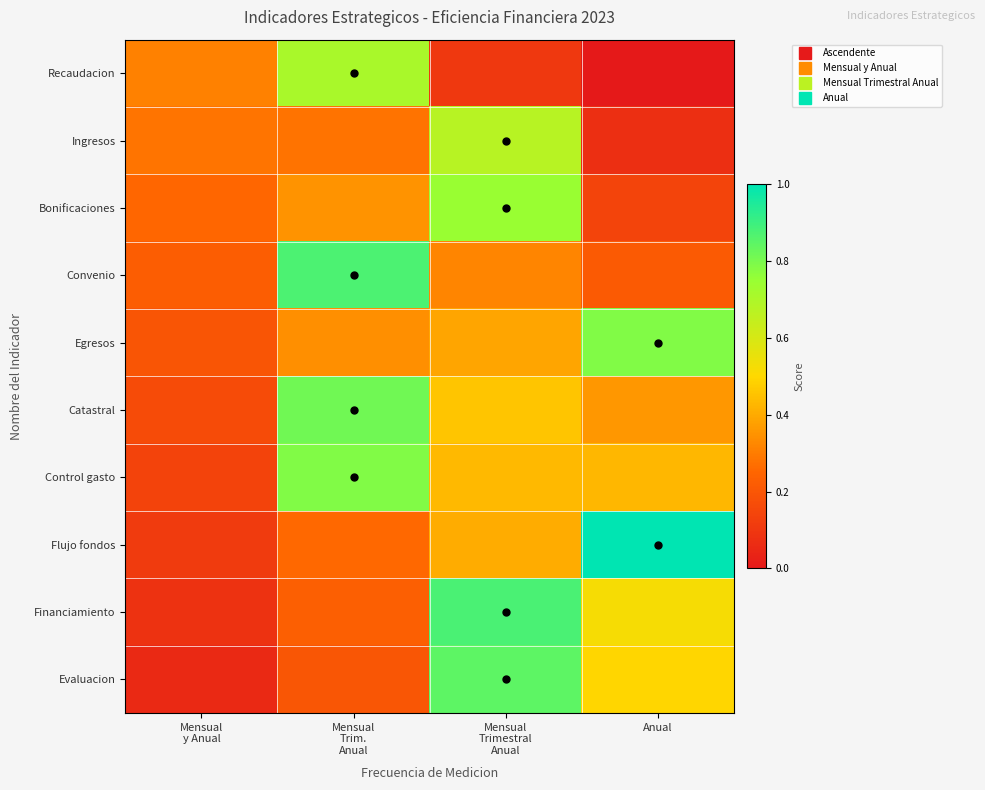

Reading left to right, list all the values displayed in this chart.

Recaudacion: Mensual
y Anual=0.3	Mensual
Trim.
Anual=0.7	Mensual
Trimestral
Anual=0.1	Anual=0.0
Ingresos: Mensual
y Anual=0.3	Mensual
Trim.
Anual=0.3	Mensual
Trimestral
Anual=0.7	Anual=0.1
Bonificaciones: Mensual
y Anual=0.3	Mensual
Trim.
Anual=0.3	Mensual
Trimestral
Anual=0.7	Anual=0.1
Convenio: Mensual
y Anual=0.2	Mensual
Trim.
Anual=0.9	Mensual
Trimestral
Anual=0.3	Anual=0.2
Egresos: Mensual
y Anual=0.2	Mensual
Trim.
Anual=0.3	Mensual
Trimestral
Anual=0.4	Anual=0.8
Catastral: Mensual
y Anual=0.2	Mensual
Trim.
Anual=0.8	Mensual
Trimestral
Anual=0.5	Anual=0.4
Control gasto: Mensual
y Anual=0.1	Mensual
Trim.
Anual=0.8	Mensual
Trimestral
Anual=0.4	Anual=0.4
Flujo fondos: Mensual
y Anual=0.1	Mensual
Trim.
Anual=0.3	Mensual
Trimestral
Anual=0.4	Anual=1.0
Financiamiento: Mensual
y Anual=0.1	Mensual
Trim.
Anual=0.2	Mensual
Trimestral
Anual=0.9	Anual=0.5
Evaluacion: Mensual
y Anual=0.1	Mensual
Trim.
Anual=0.2	Mensual
Trimestral
Anual=0.8	Anual=0.5